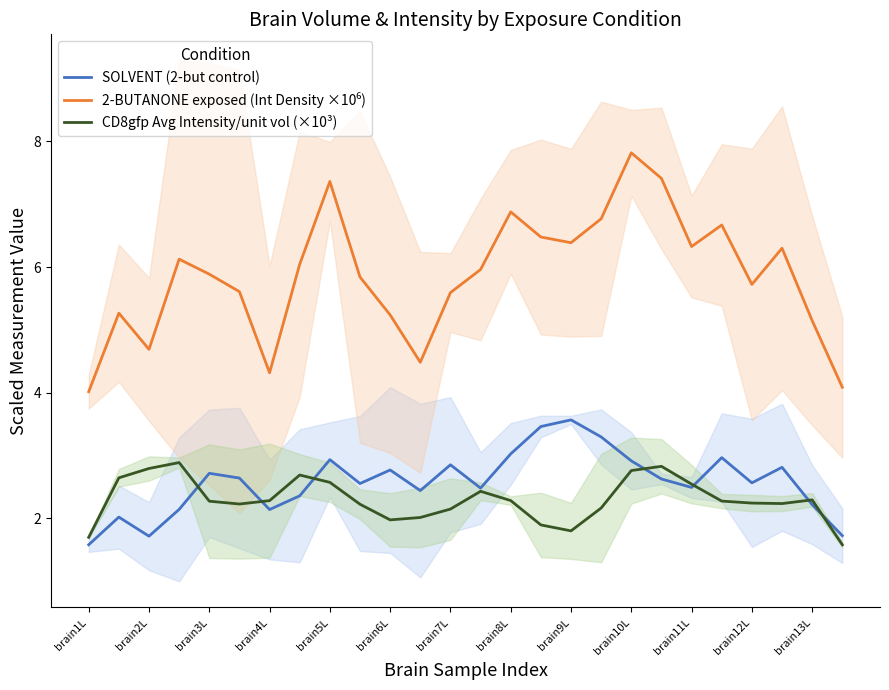

Is it true that SOLVENT (2-but control) equals 3.8 at brain12L?

False